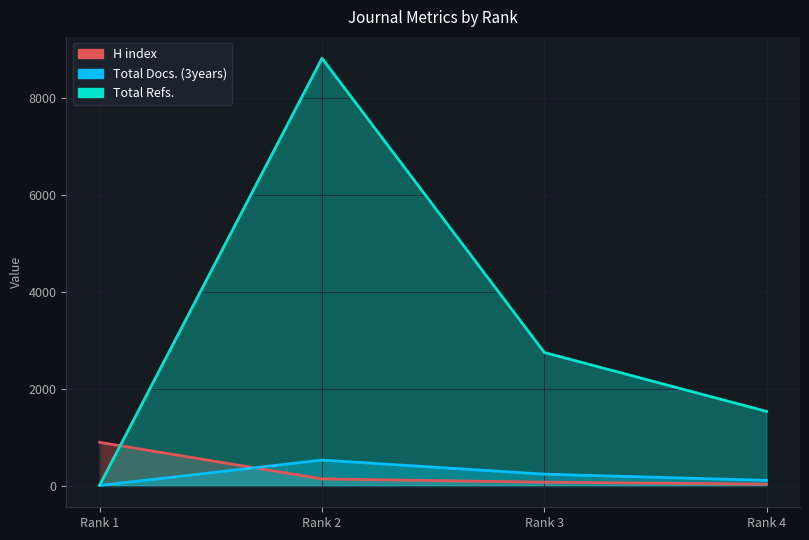

Rank the series at Rank 3 from highest to lowest value.

Total Refs., Total Docs. (3years), H index